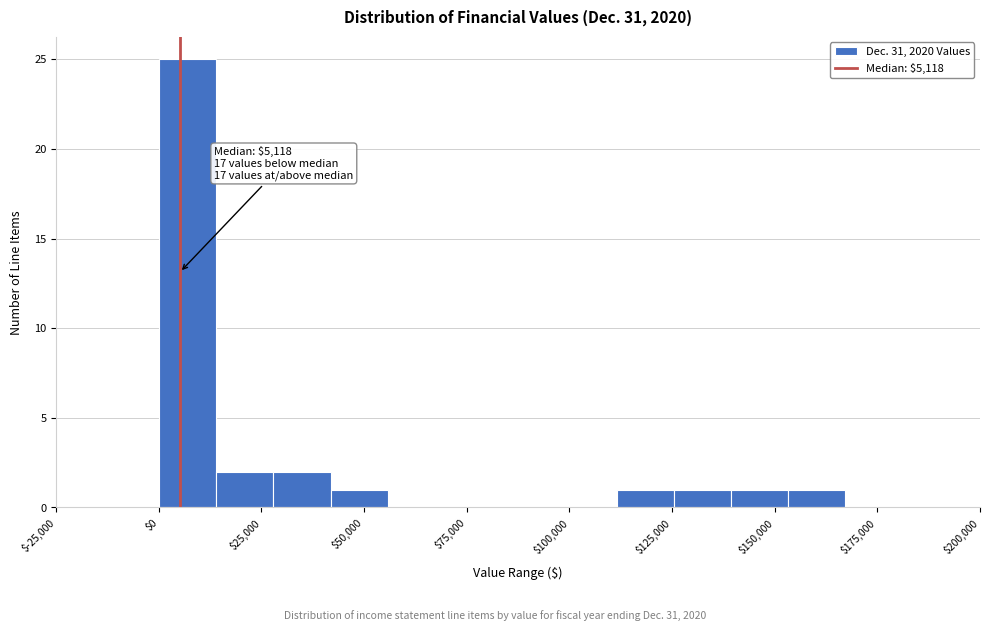

Read against the x-axis, roughly where is the centre of the tallest bar?

5000